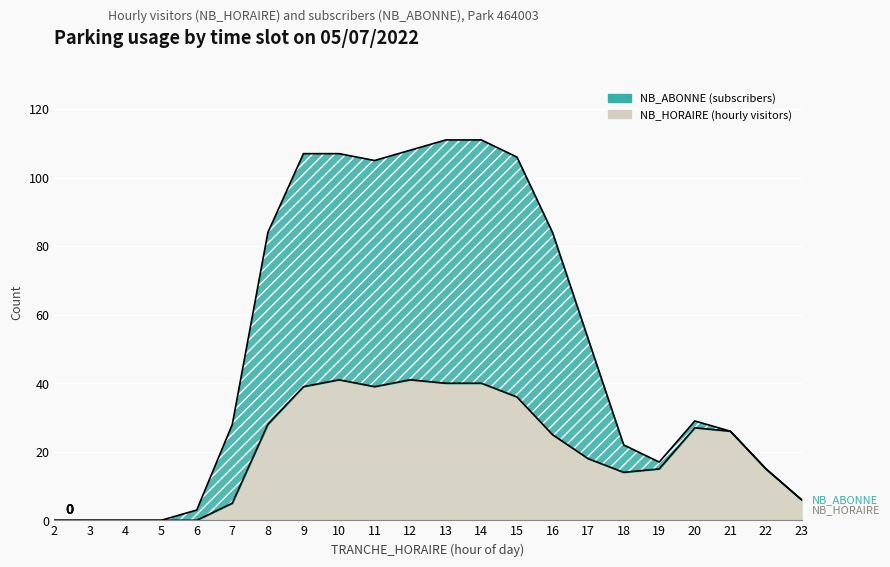

List the series in order of their overall mean, highest first.

NB_ABONNE, NB_HORAIRE